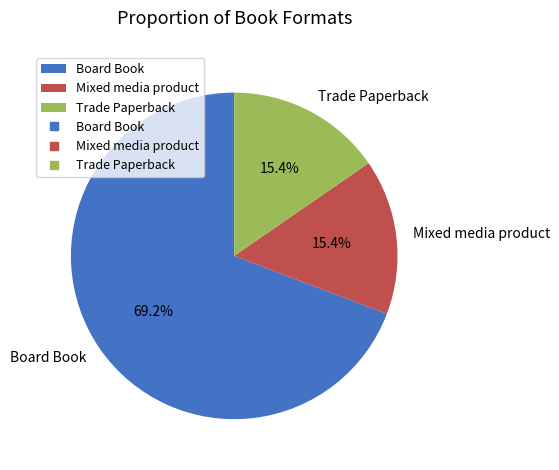

Is it true that Trade Paperback is 15% of the pie?

True